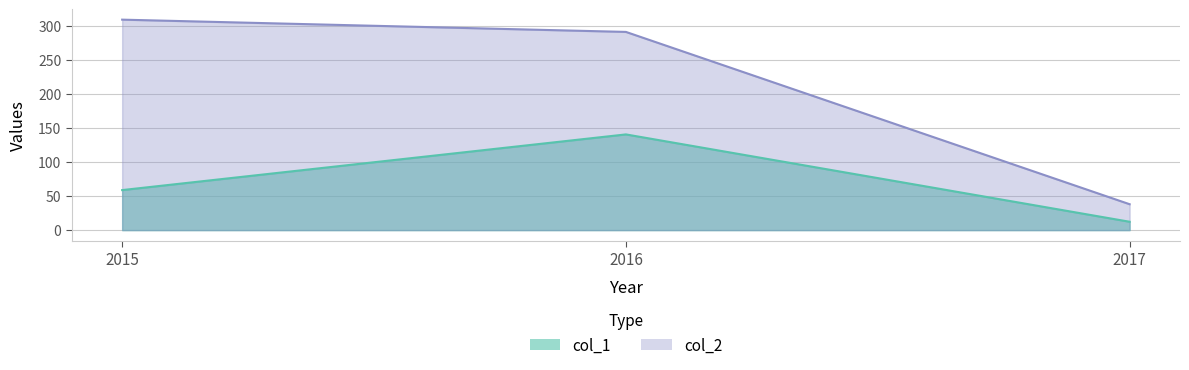

Which series has the largest total across all categories?

col_2